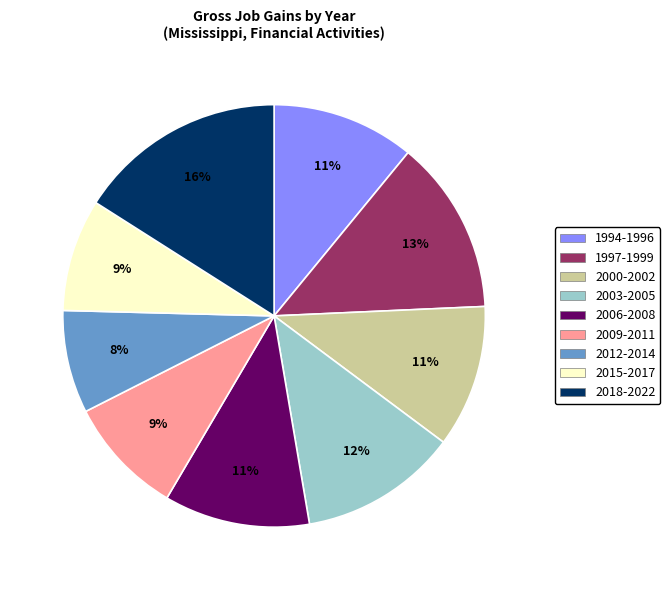

Is the sum of 2015-2017 and 1994-1996 greater than half?

No